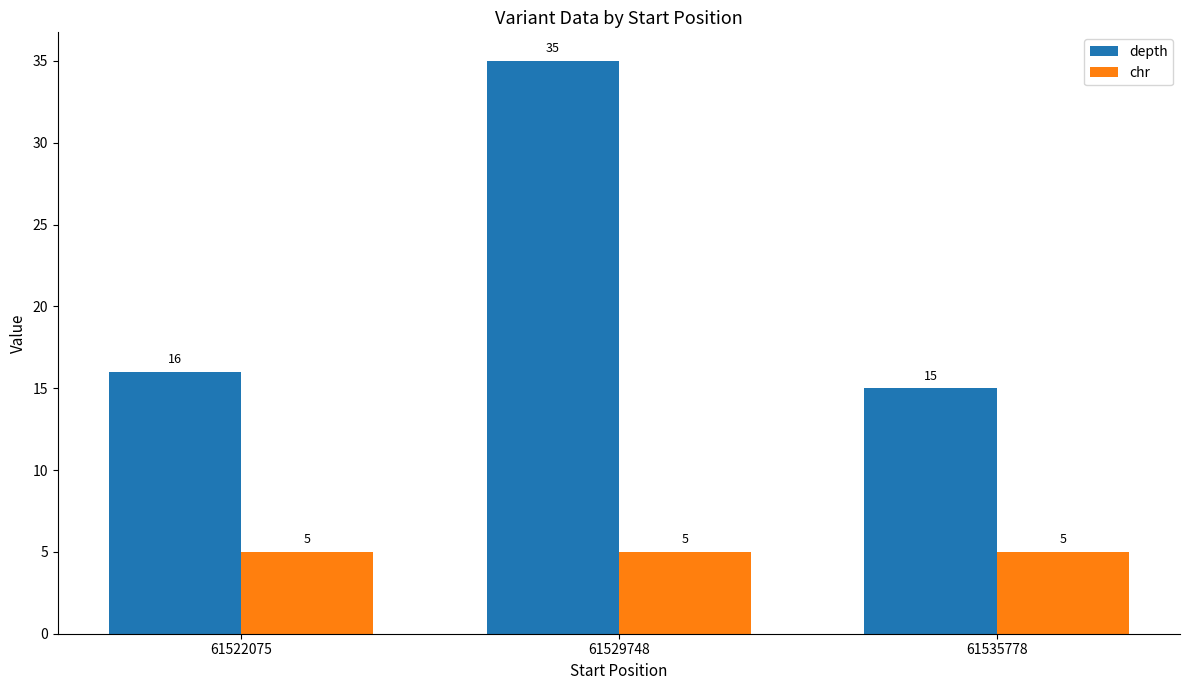

Reading left to right, extract all data points from this chart.

depth: 16	35	15
chr: 5	5	5